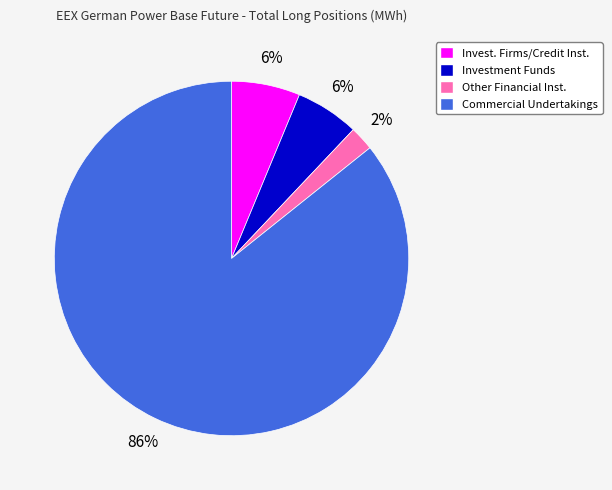

What percentage is the Commercial Undertakings slice, to the nearest percent?

86%